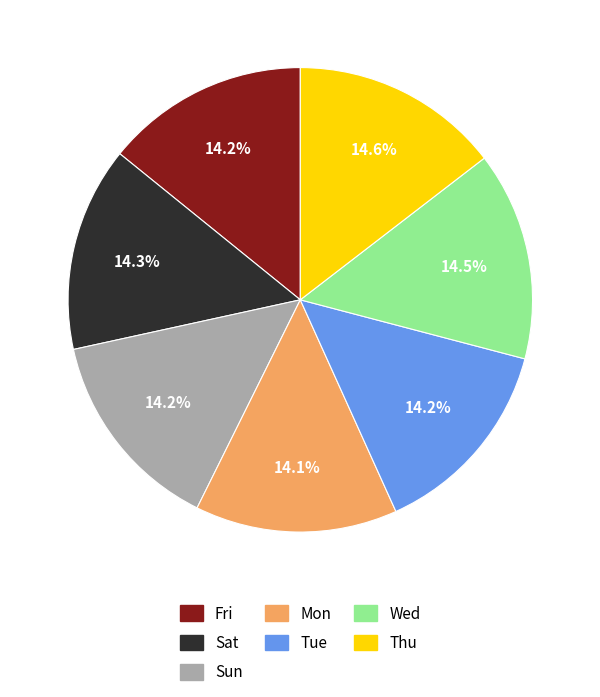

Does any single category account for the majority?

No